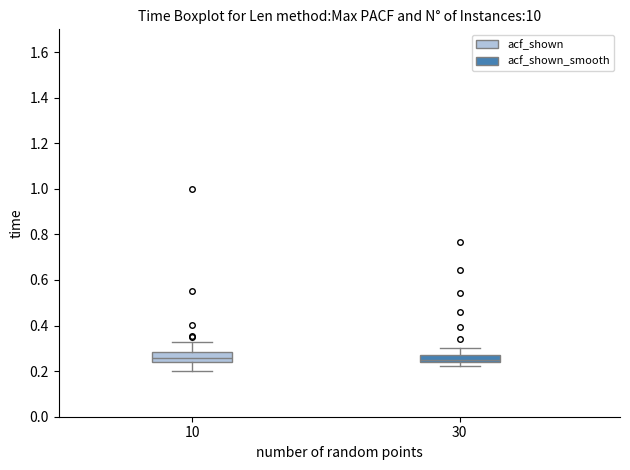

Reading left to right, read every box against the y-axis: the position of its median line, the range the box covers, and the ends of its whiskers. The values are not printed on the chart, so give them approximately, as read against the axis.

10: median 0.26, box 0.24 to 0.28, whiskers 0.20 to 0.32
30: median 0.26, box 0.24 to 0.28, whiskers 0.22 to 0.30